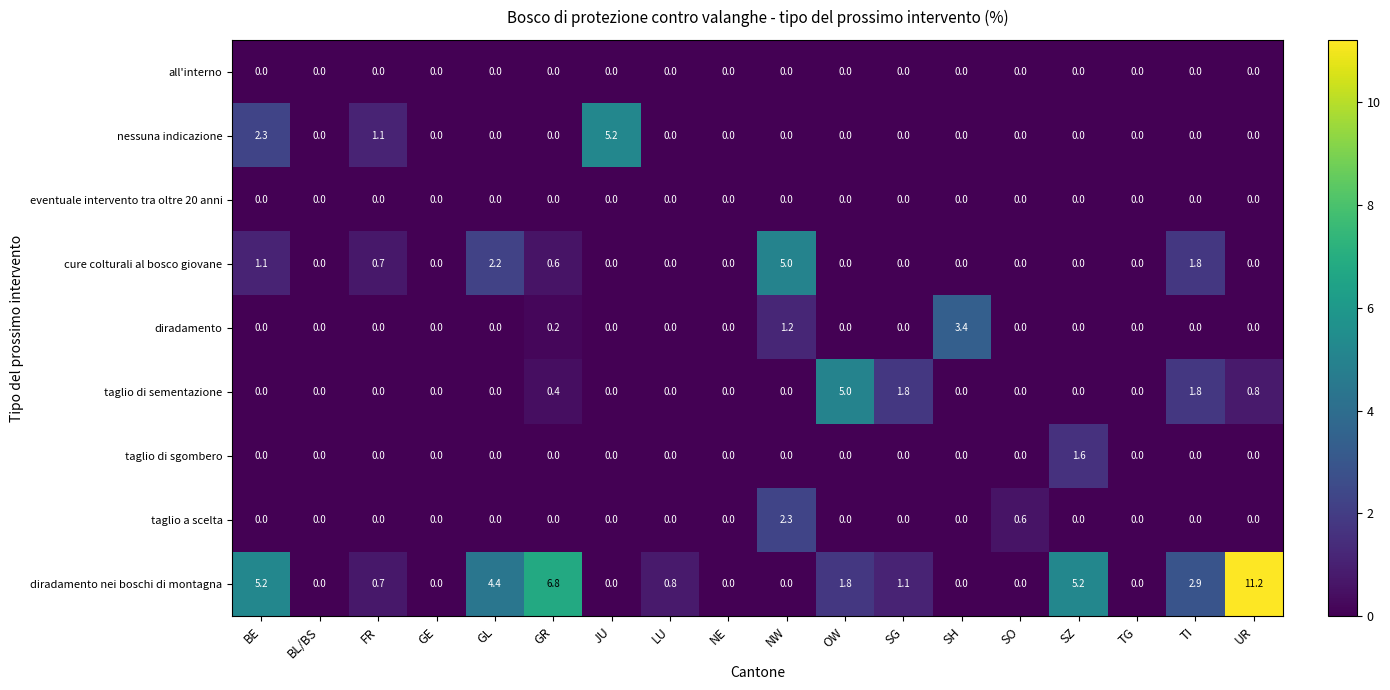

Which series has the largest range (max minus min)?

diradamento nei boschi di montagna